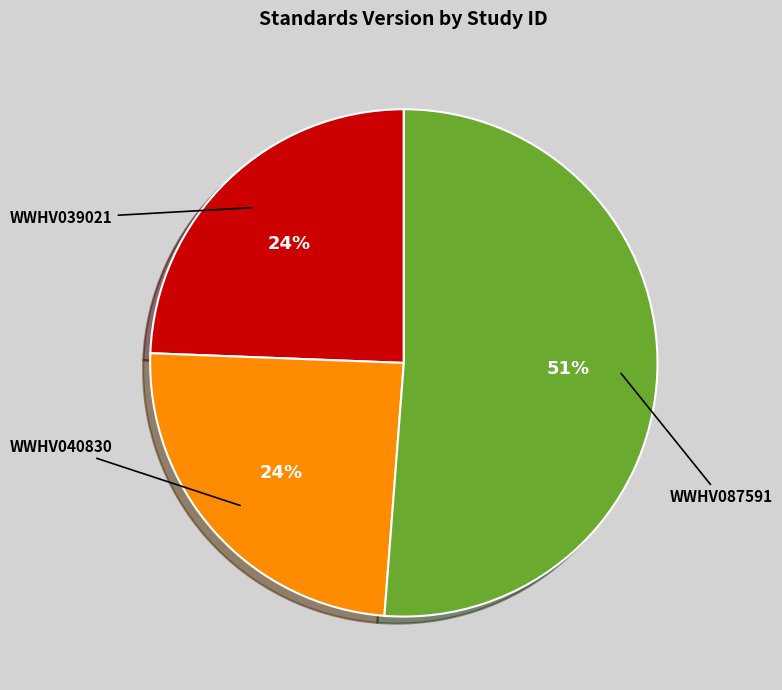

The WWHV087591 slice represents 60% of the pie. True or false?

False